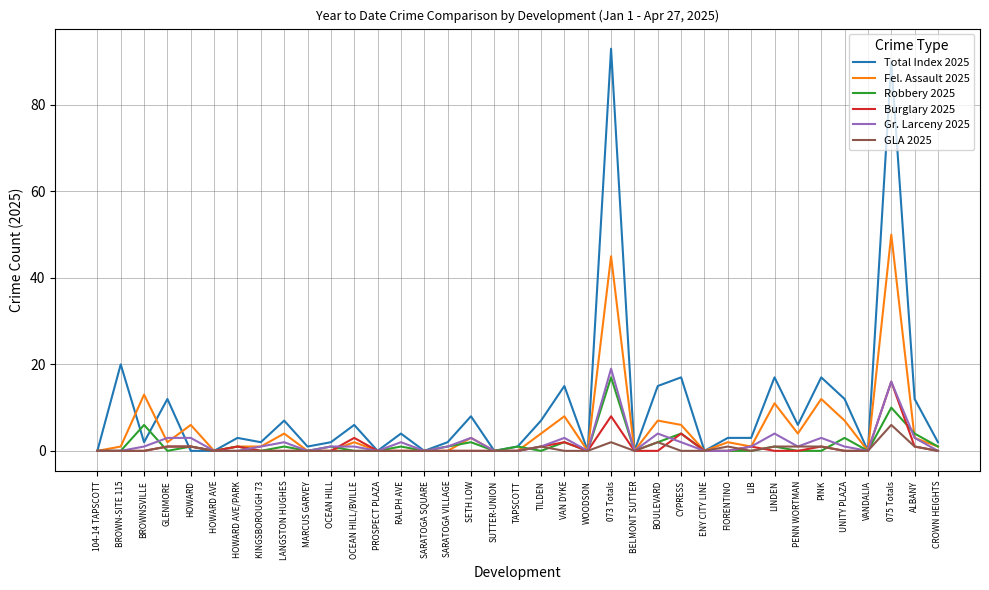

Between HOWARD AVE/PARK and TILDEN, which series saw the biggest shift?

Total Index 2025